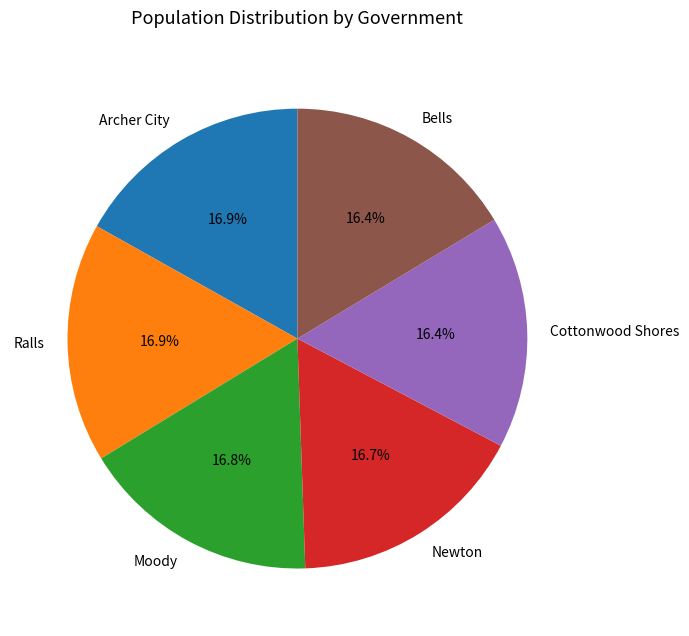

Is the sum of Bells and Ralls greater than half?

No